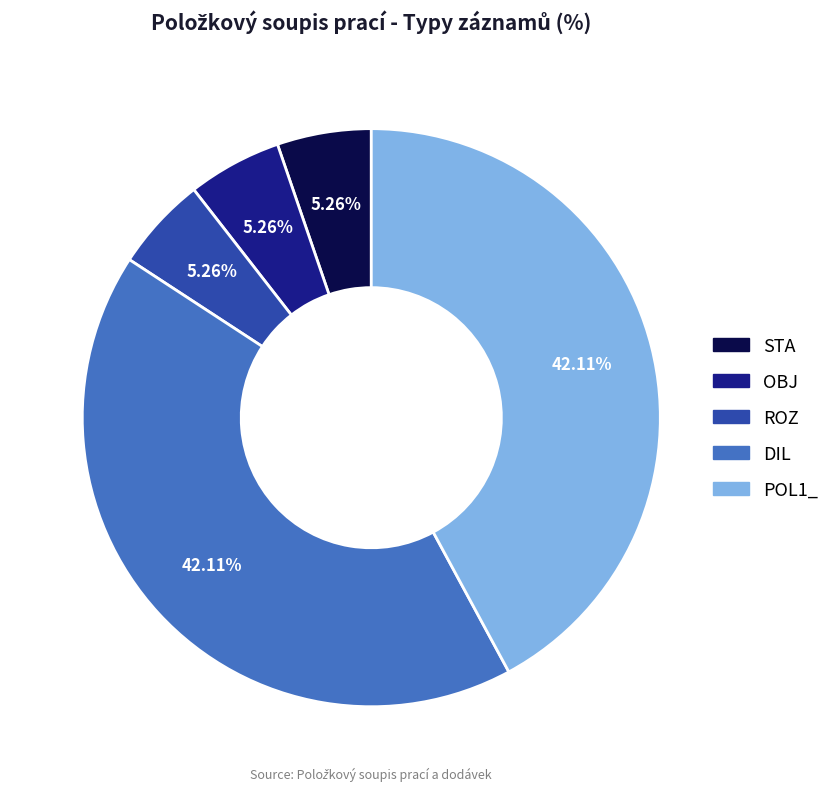

To the nearest percent, what percentage of the pie is ROZ?

5%